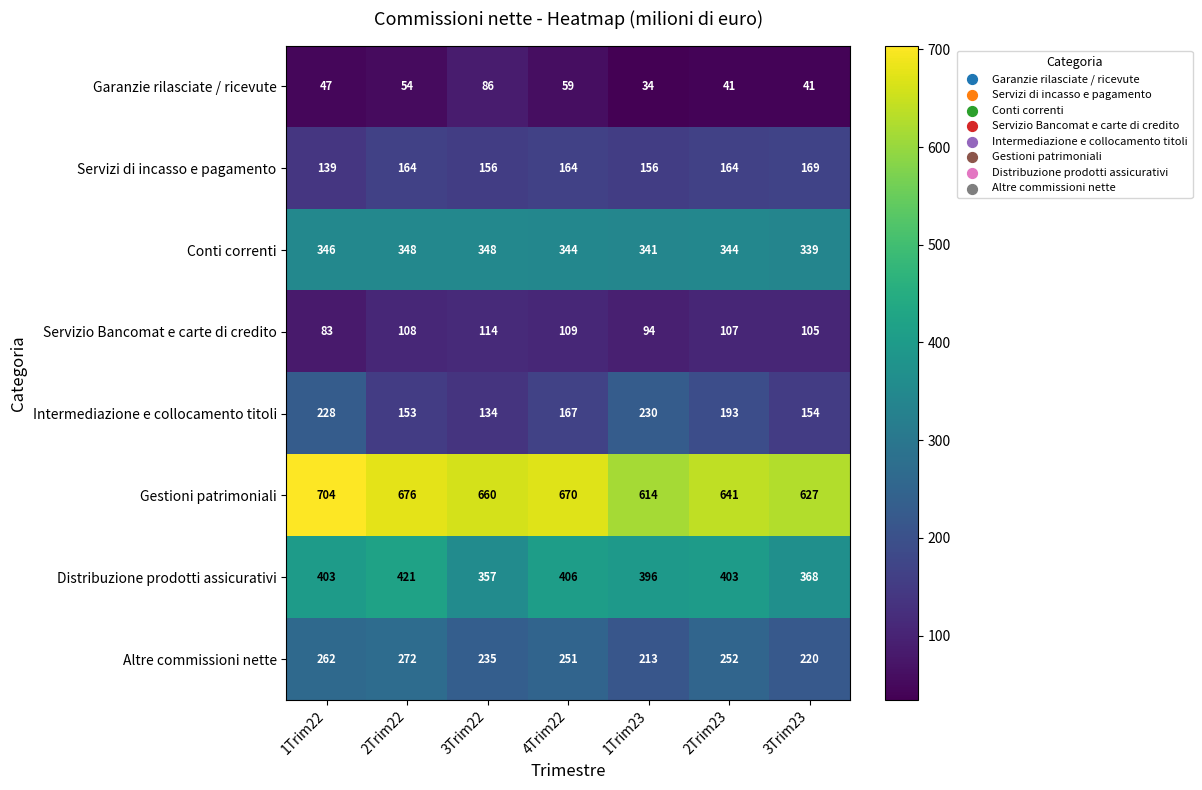

Which series changed the most between 1Trim22 and 1Trim23?

Gestioni patrimoniali